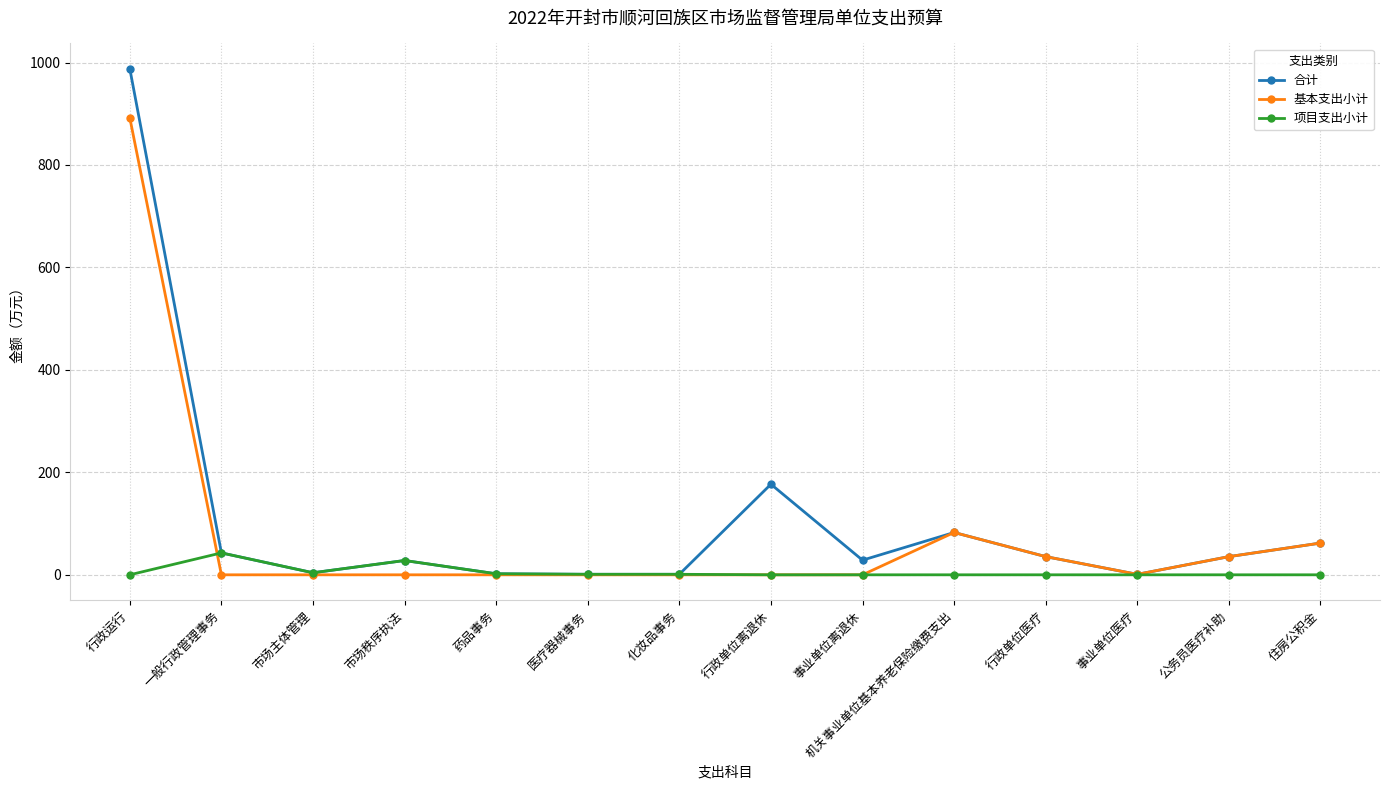

What is the total value across all series at 行政单位医疗?

71.0